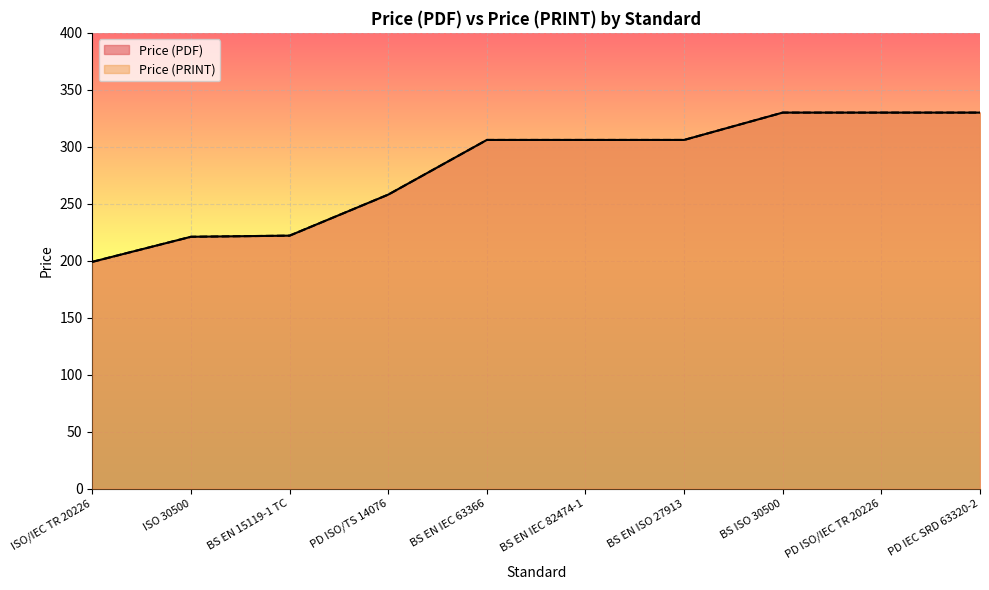

Reading right to left, list all the values displayed in this chart.

Price (PDF): 330	330	330	306	306	306	258	222	221	199
Price (PRINT): 330	330	330	306	306	306	258	222	221	199